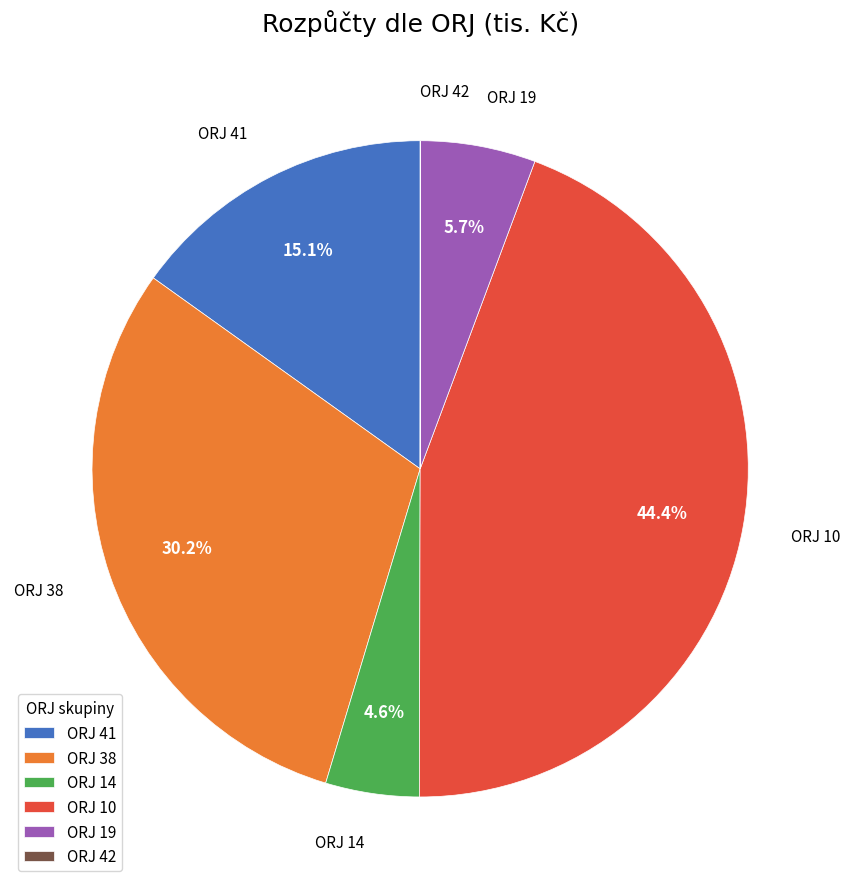

What portion of the pie excludes ORJ 19?

94.3%